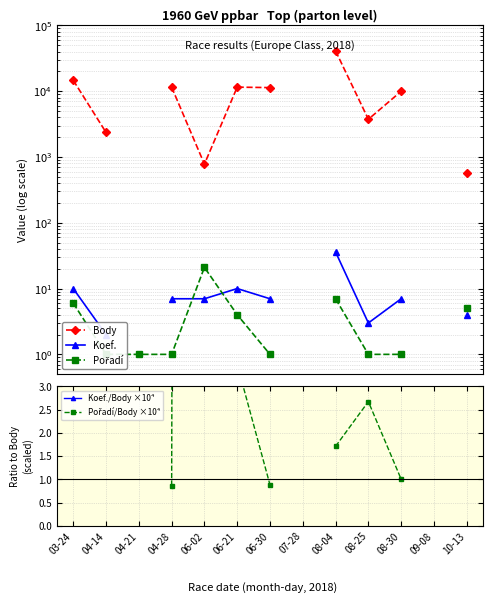

Which series changed the most between 04-21 and 04-28?

Pořadí